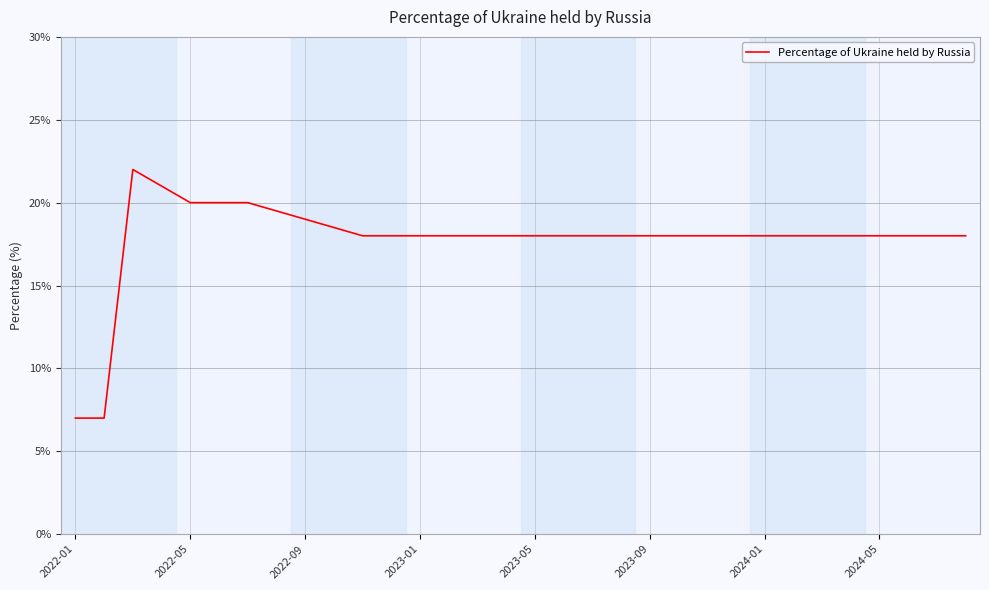

What is the minimum value shown in the chart?

0.1